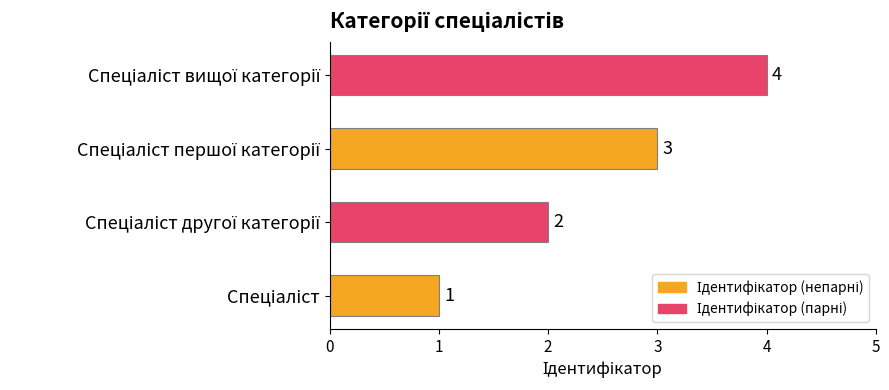

How many series are shown in this chart?

1